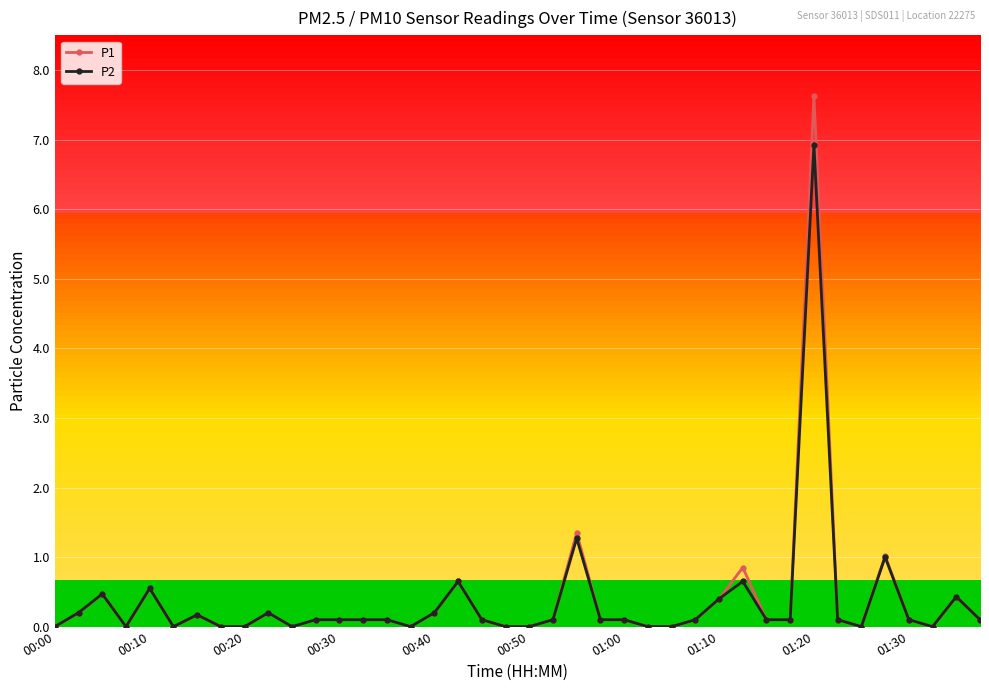

Which series has the widest spread of values?

P1